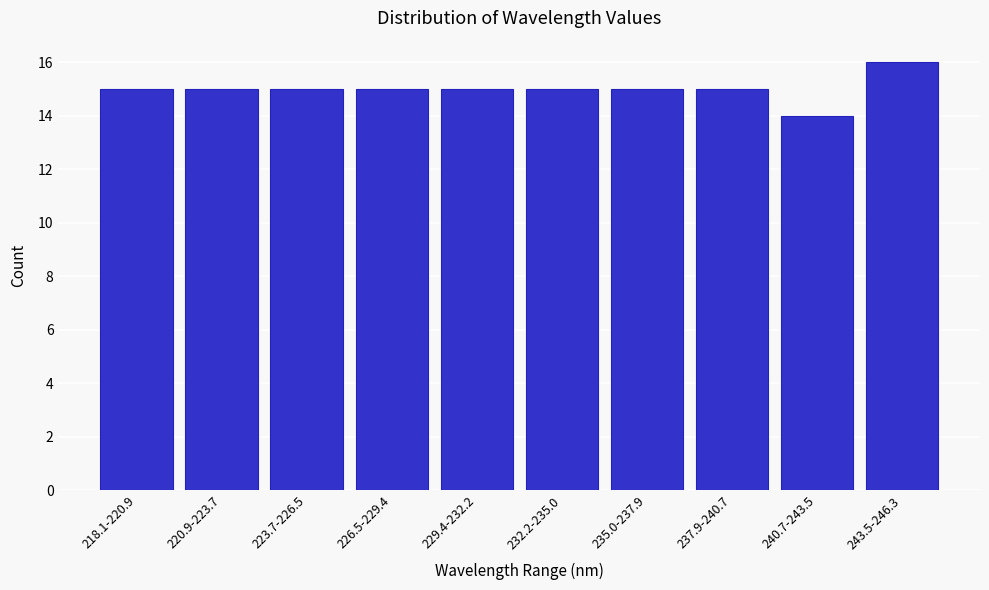

Reading left to right, extract all data points from this chart.

15	15	15	15	15	15	15	15	14	16